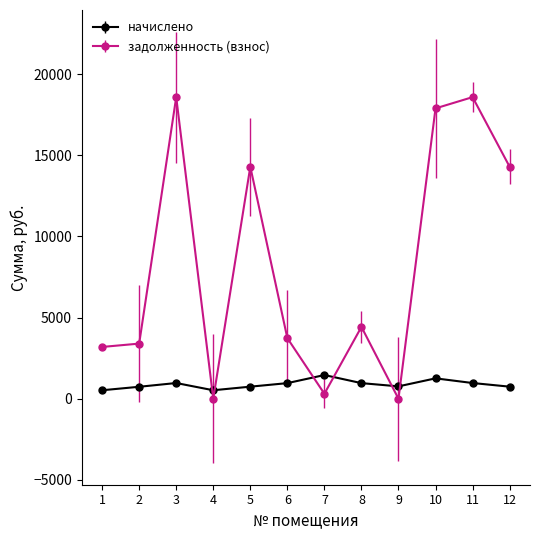

True or false: начислено has more than 1 interior local peaks.

True